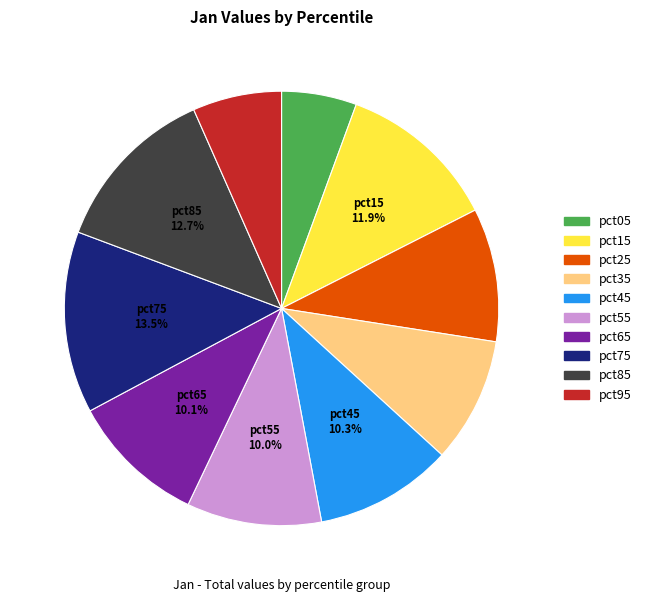

To the nearest percent, what percentage of the pie is pct25?

10%